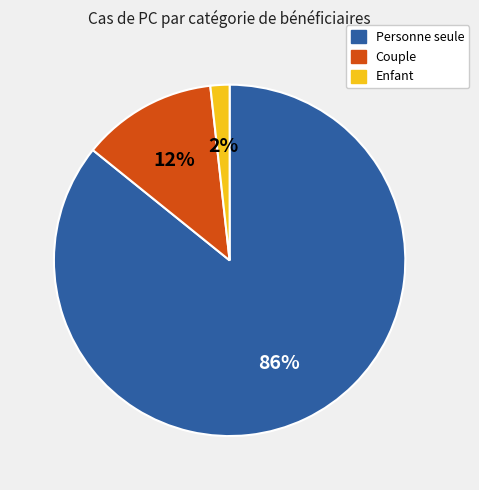

How many segments does this pie chart have?

3